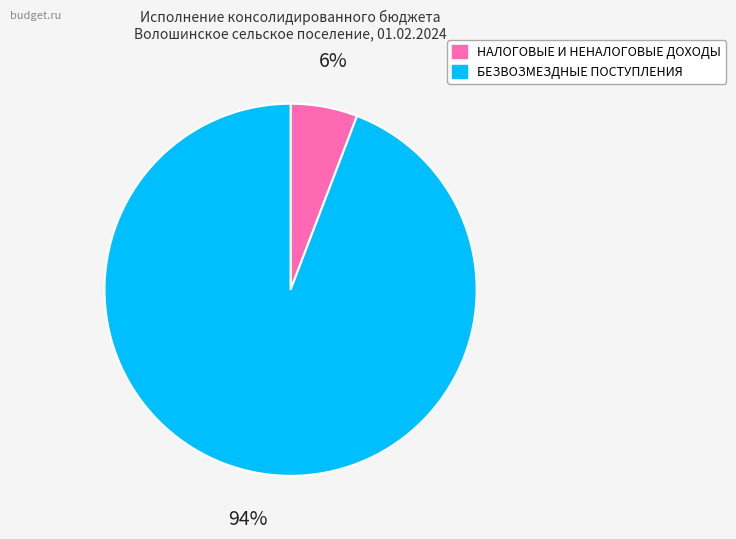

Does БЕЗВОЗМЕЗДНЫЕ ПОСТУПЛЕНИЯ represent more than half of the total?

Yes